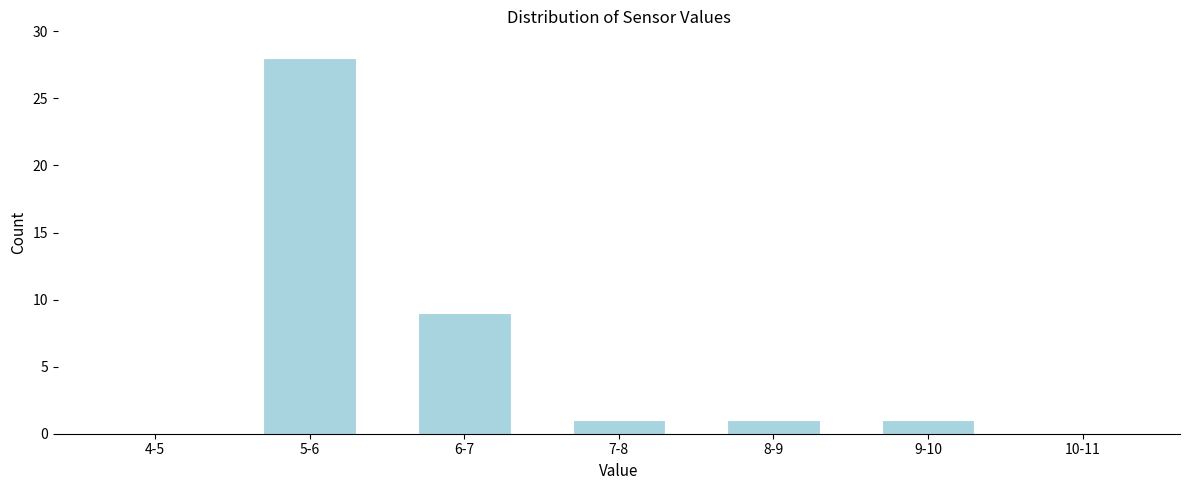

Reading left to right, extract all data points from this chart.

4-5=0	5-6=28	6-7=9	7-8=1	8-9=1	9-10=1	10-11=0